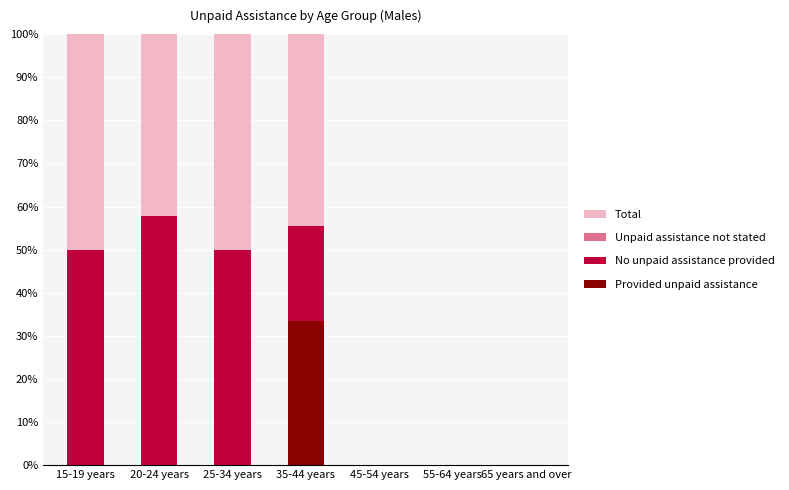

At which label does Provided unpaid assistance reach its peak?

35-44 years